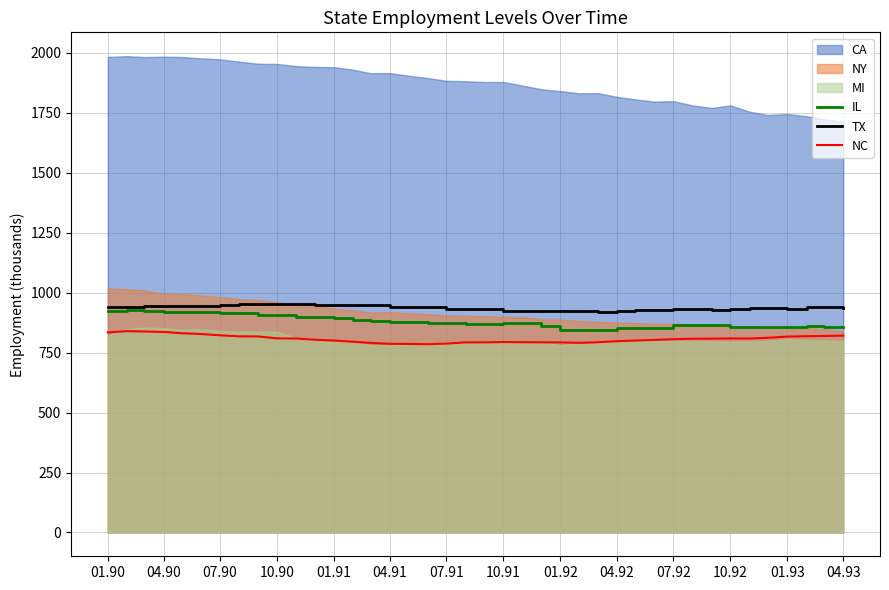

True or false: TX and NC intersect in this chart.

False